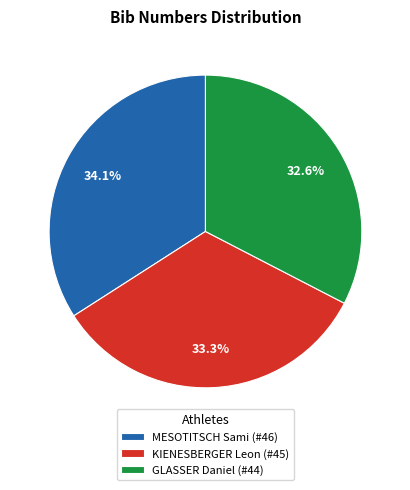

How many slices are in this pie chart?

3